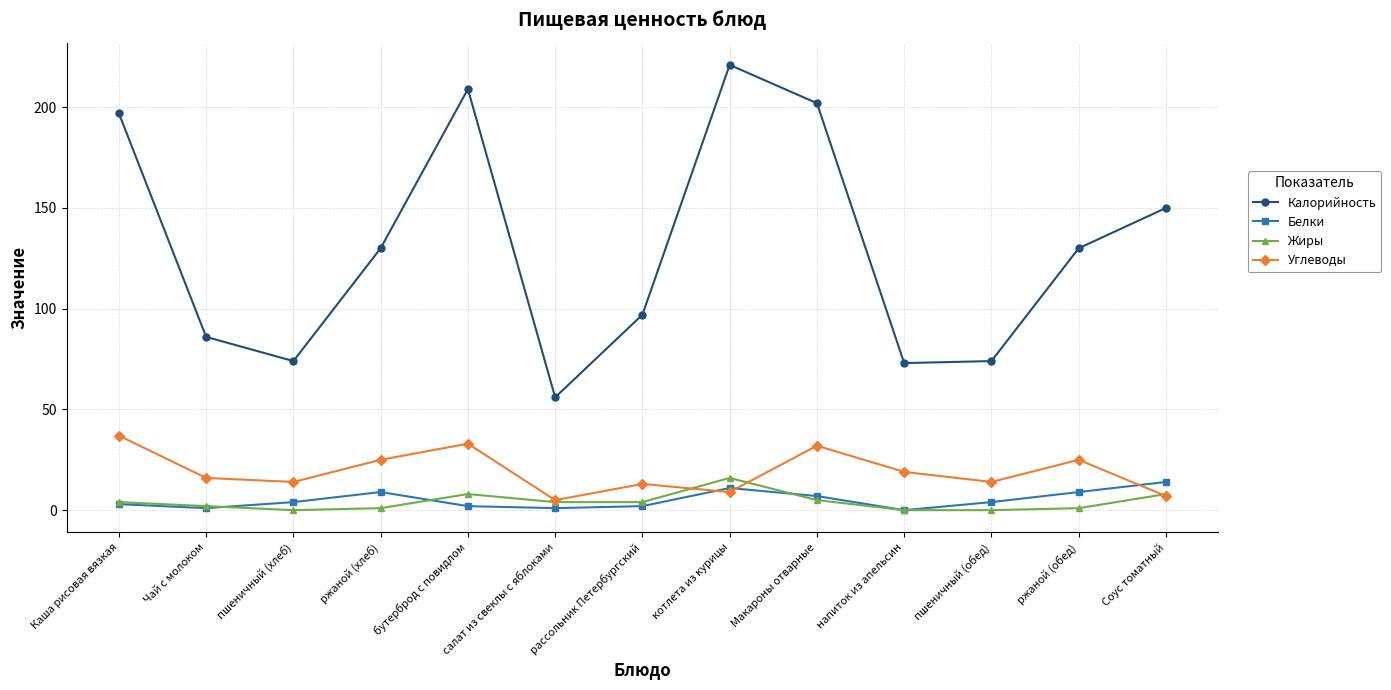

What position from the left is Чай с молоком?

2